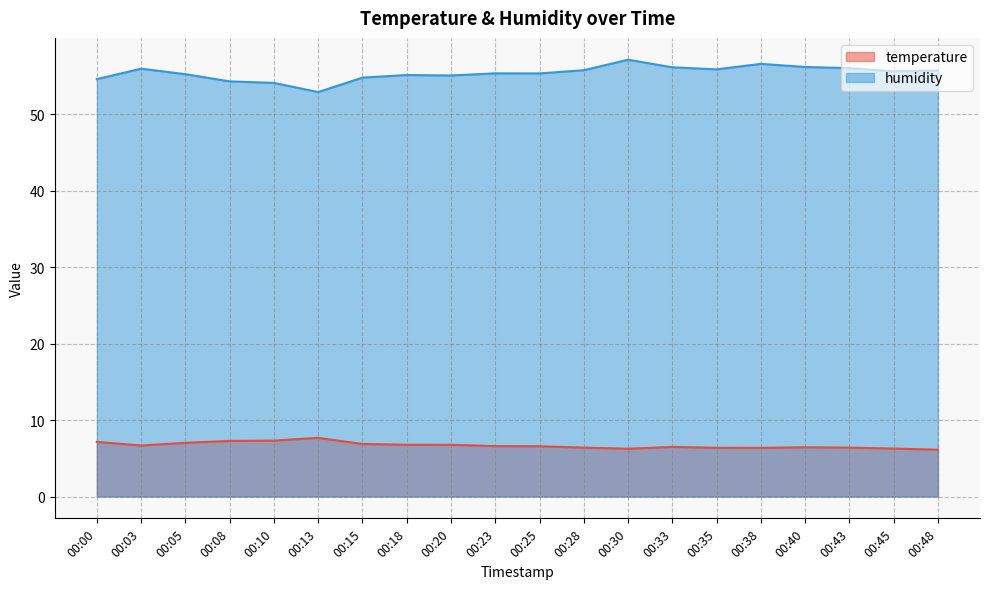

Which series changed the most between 00:28 and 00:35?

humidity